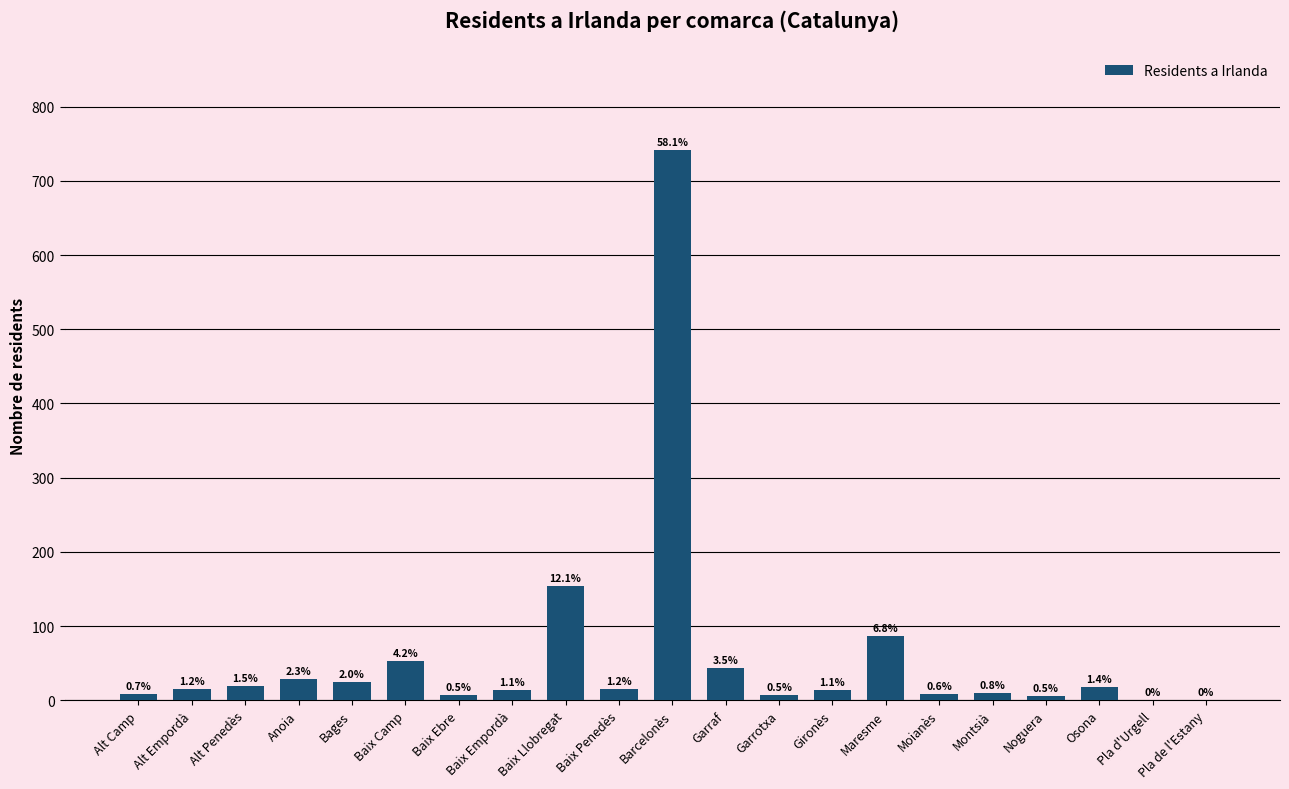

Are the bars horizontal?

No